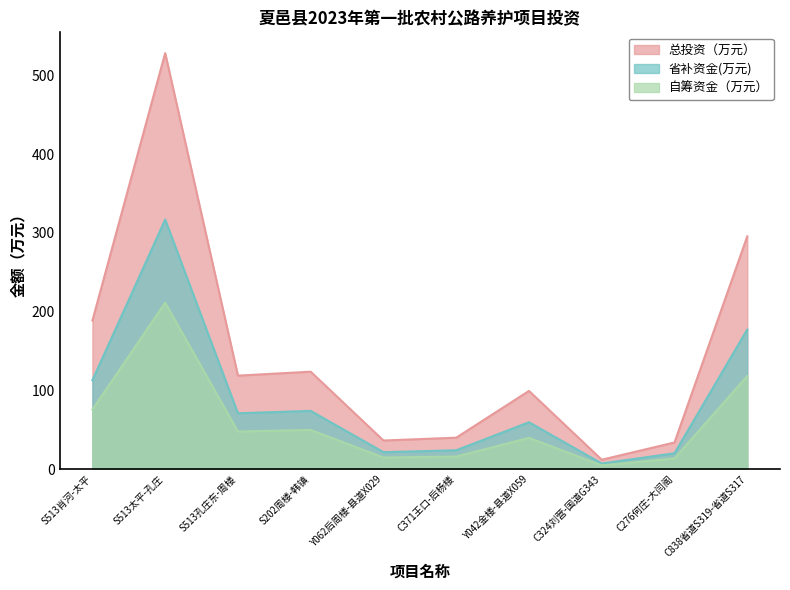

Does the chart display data point markers on the line(s)?

No